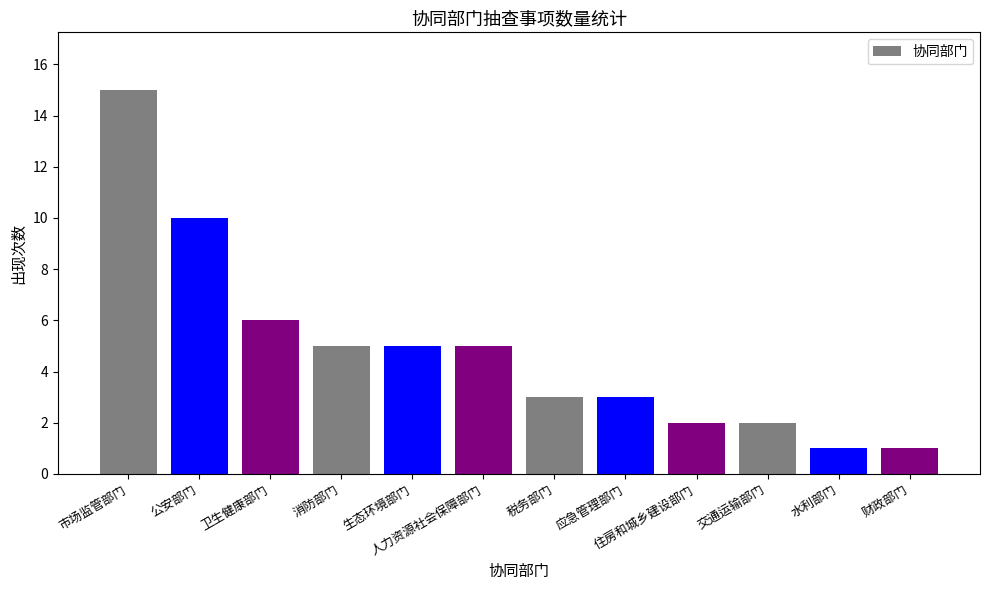

Reading left to right, transcribe all the data shown in this chart.

15	10	6	5	5	5	3	3	2	2	1	1